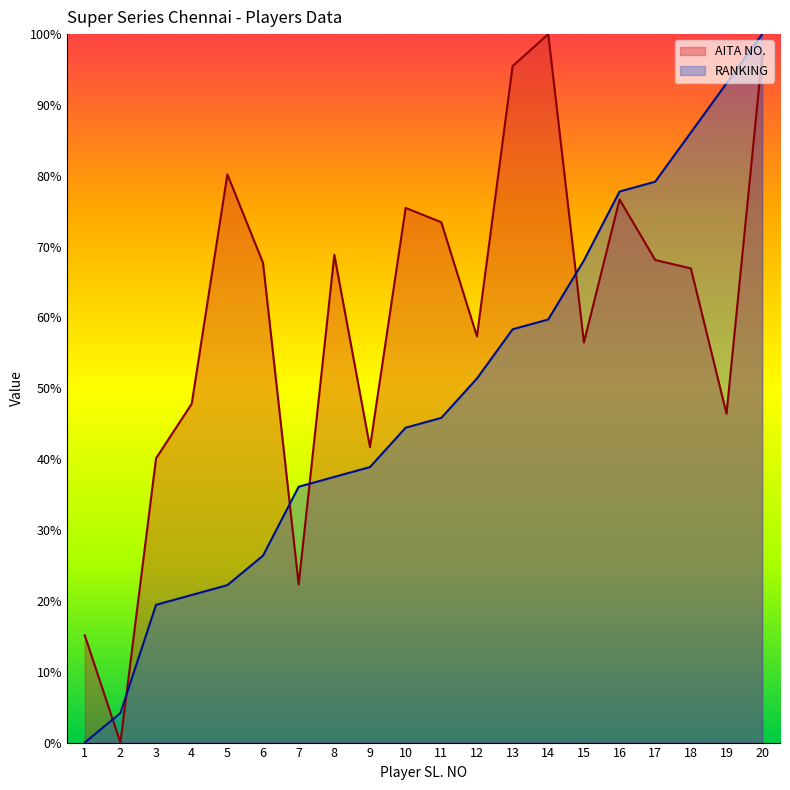

What is the total value across all series at 20?

197.0